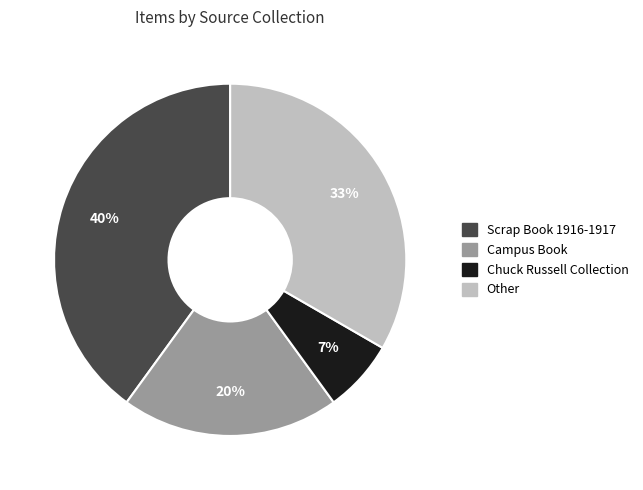

To the nearest percent, what is the average slice percentage?

25%